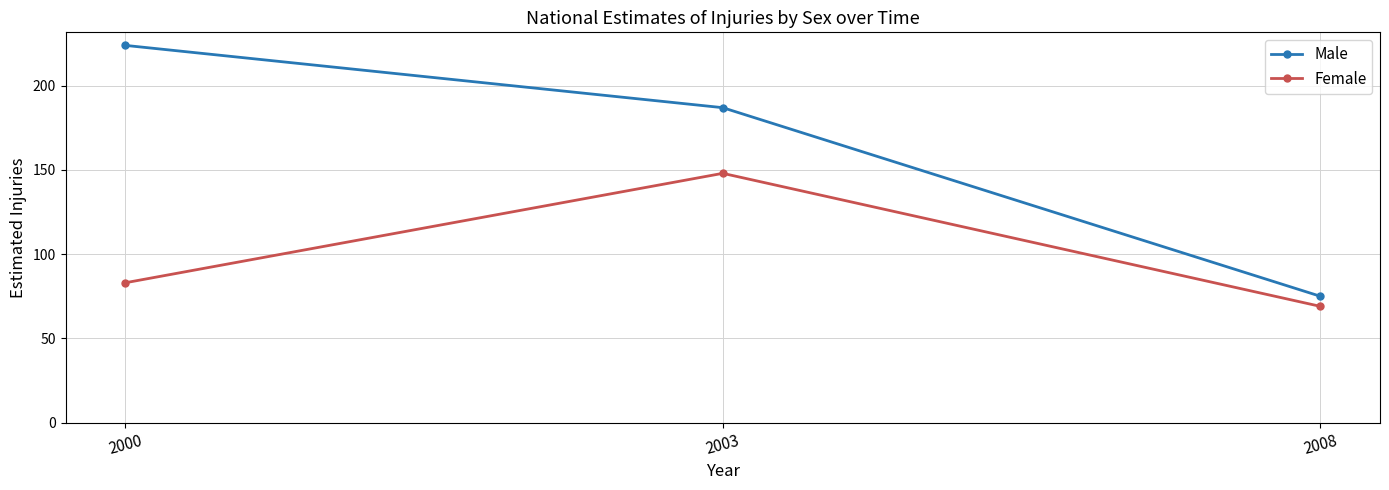

What is the spread (max minus min) of values at 2003?

39